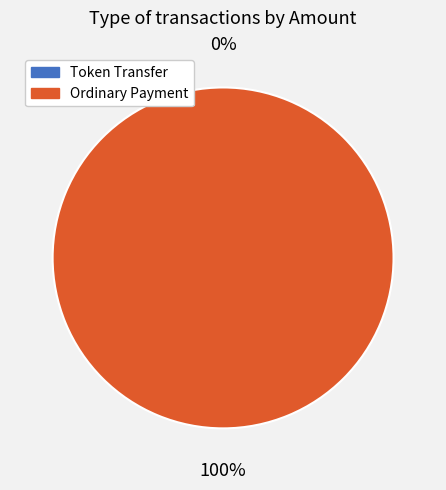

Is it true that Ordinary Payment is 100% of the pie?

True